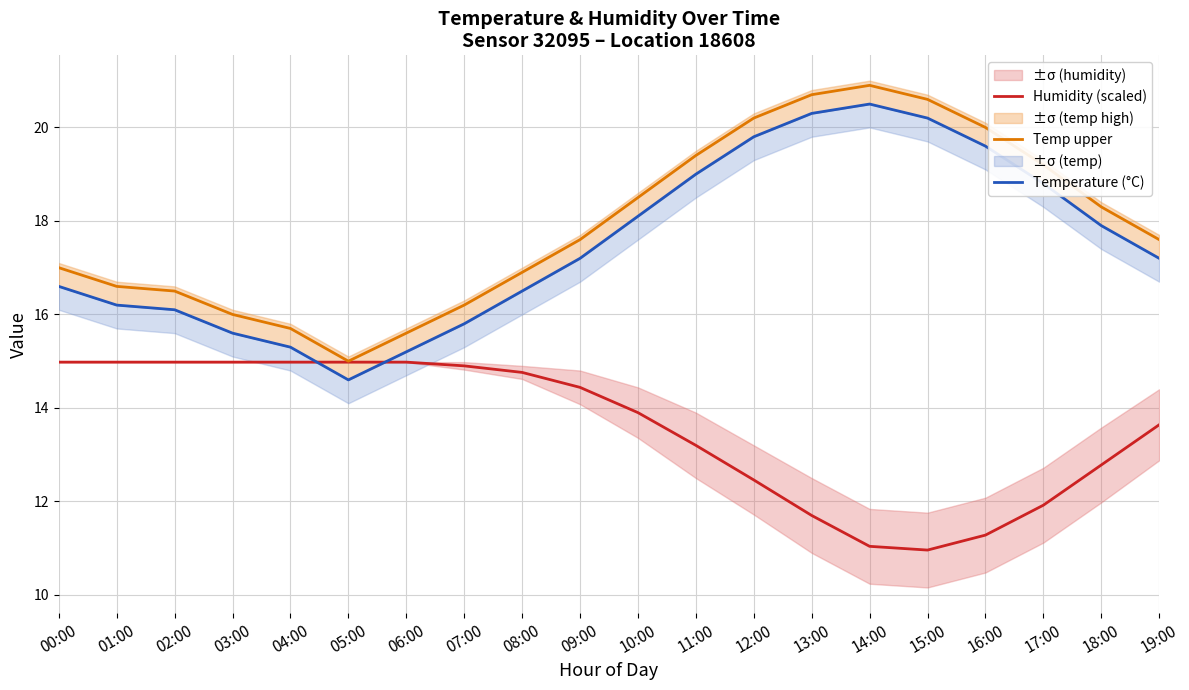

How many series are shown in this chart?

3